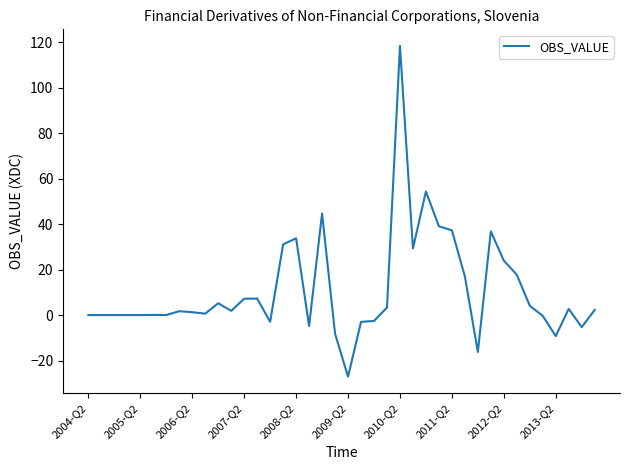

What is the smallest value displayed?

-27.0